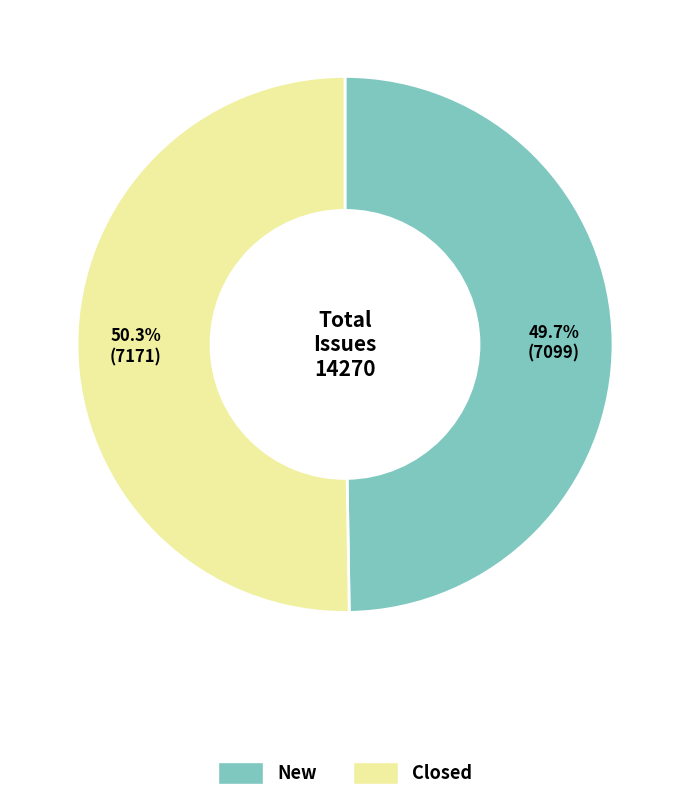

What is the majority slice?

Closed